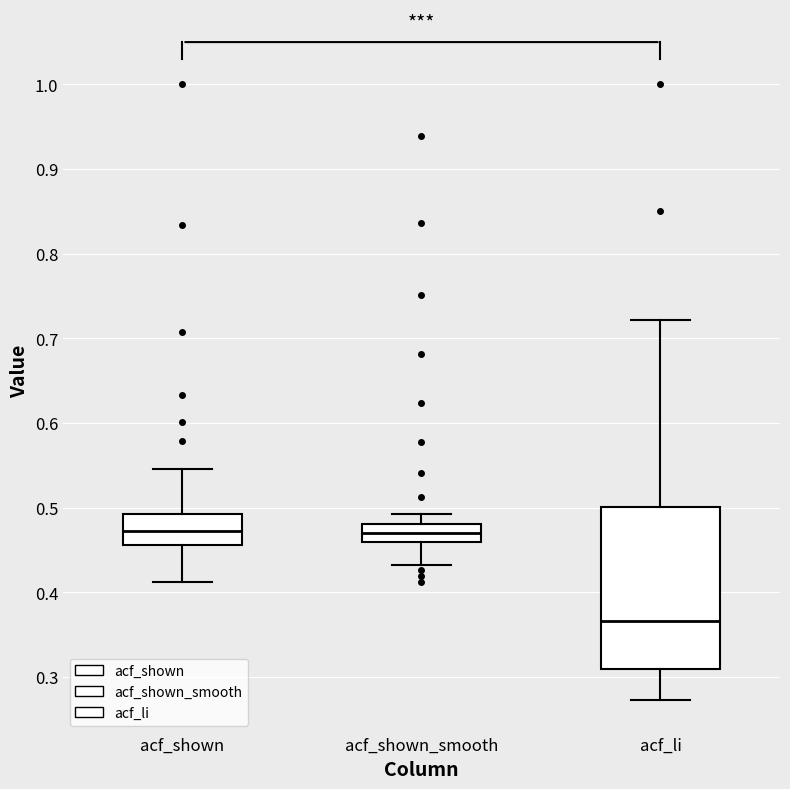

Which box is the tallest, from its lower edge to its upper edge?

acf_li